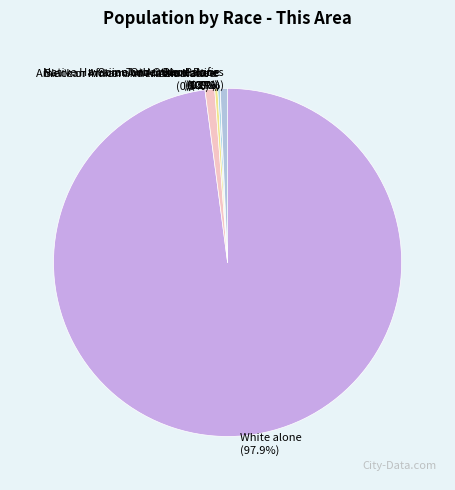

Between Two or More Races and Black or African American alone, which is larger?

Black or African American alone